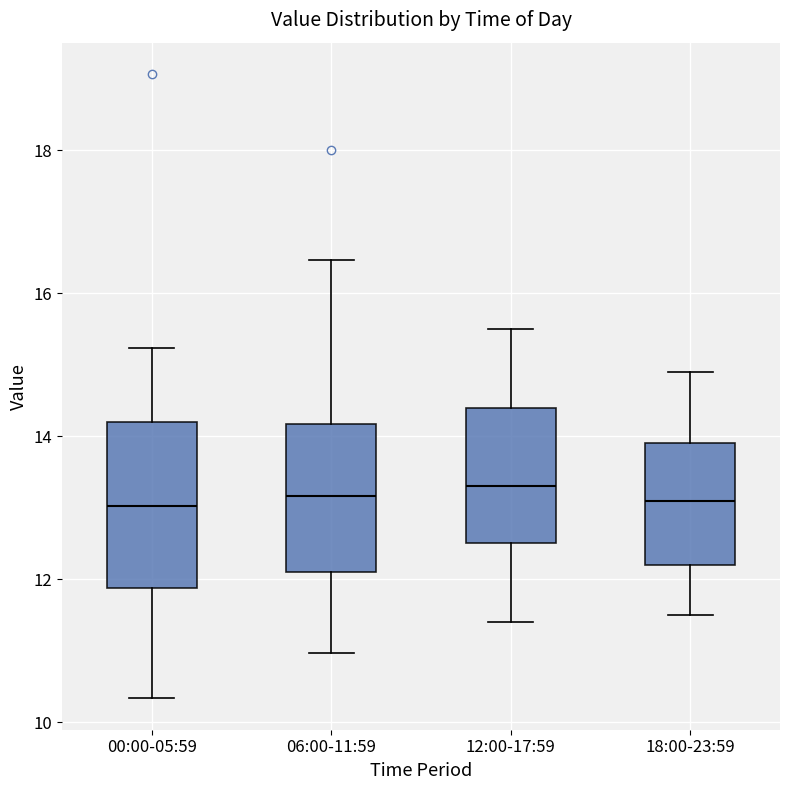

Comparing the boxes themselves (not the whiskers), which one is the tallest?

00:00-05:59